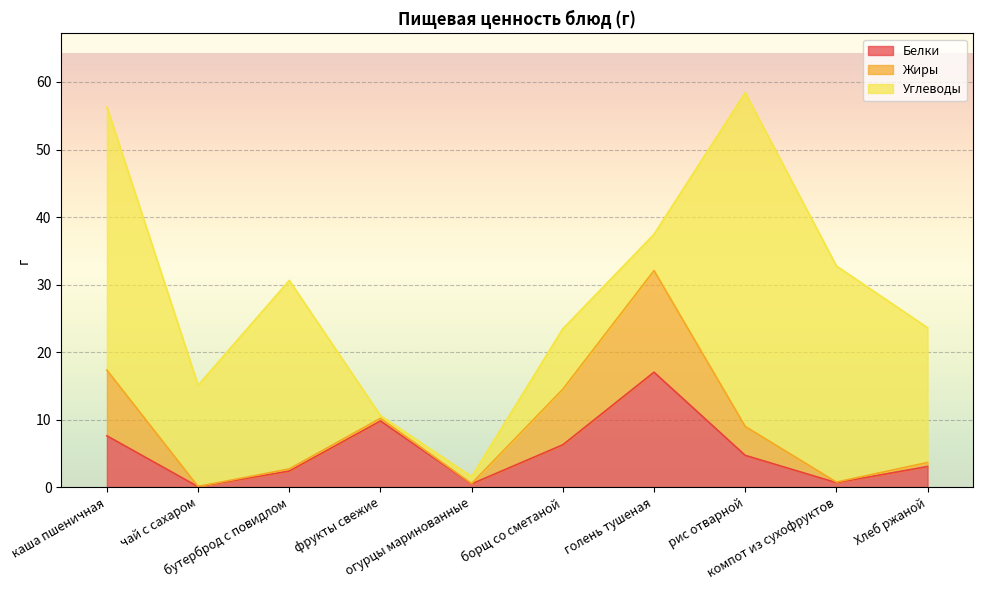

What is the label of the 8th point from the left?

рис отварной